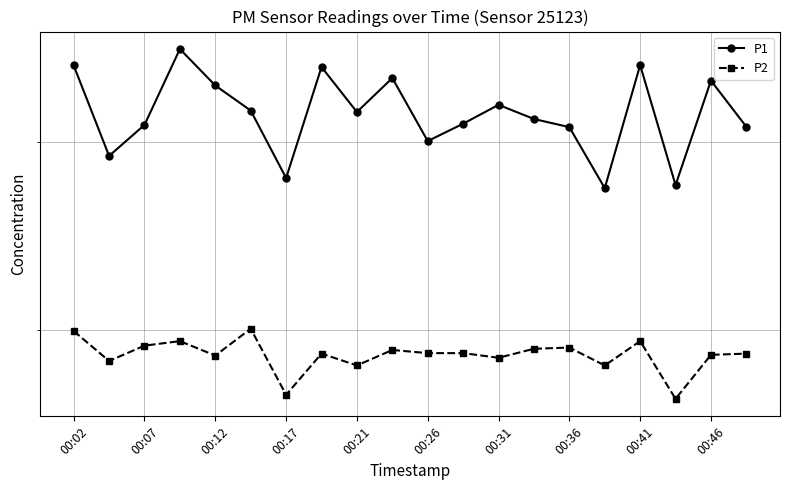

What is the spread (max minus min) of values at 15?

8.7